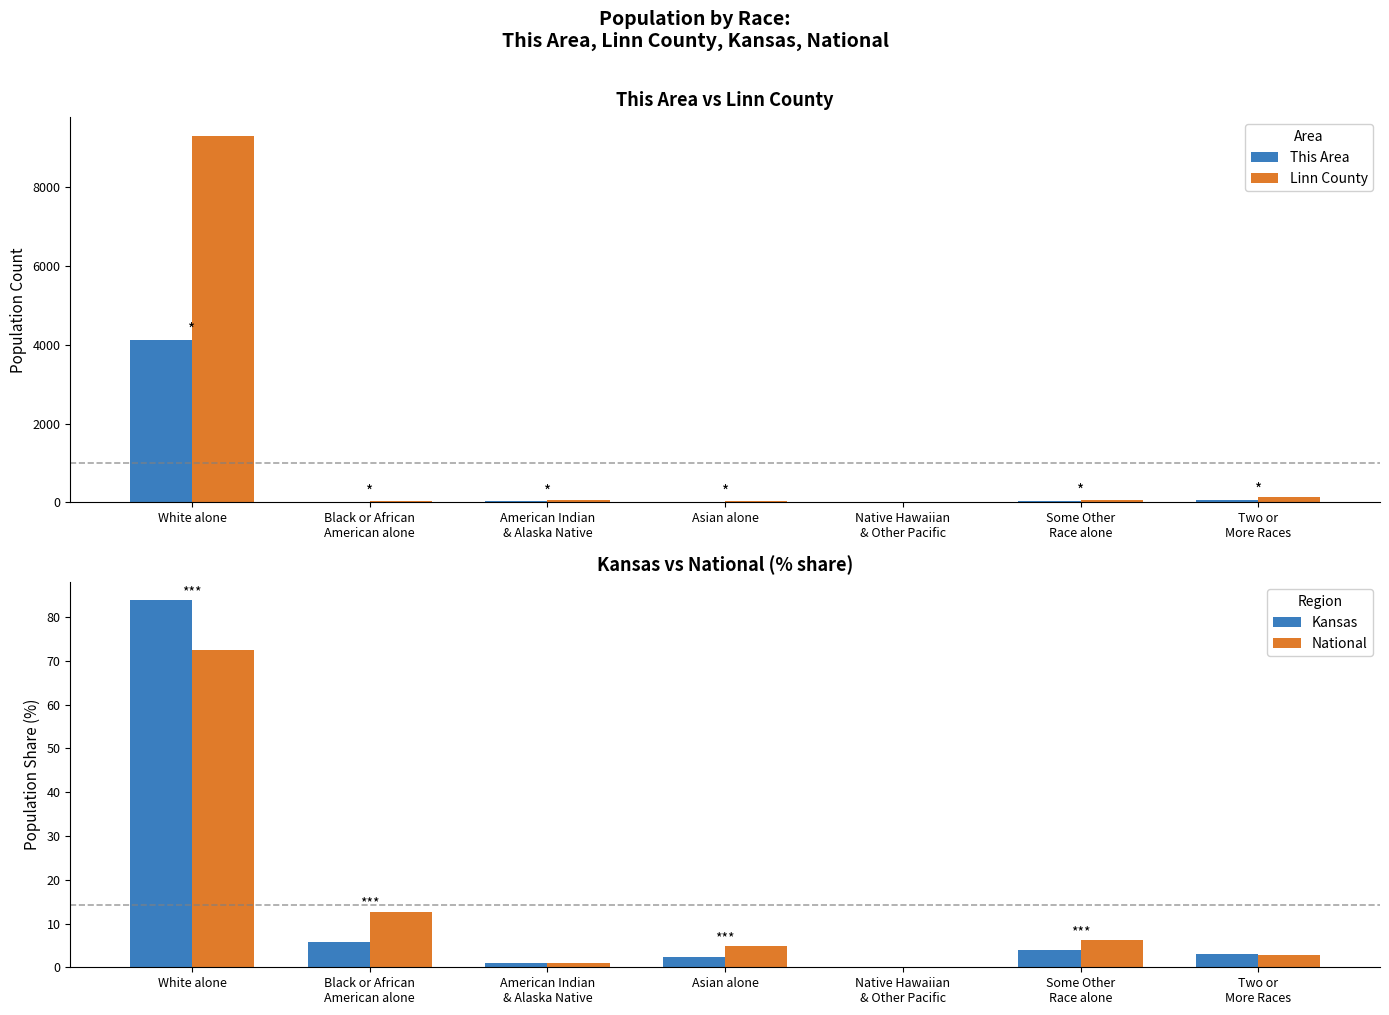

How many bars are there in total?

28